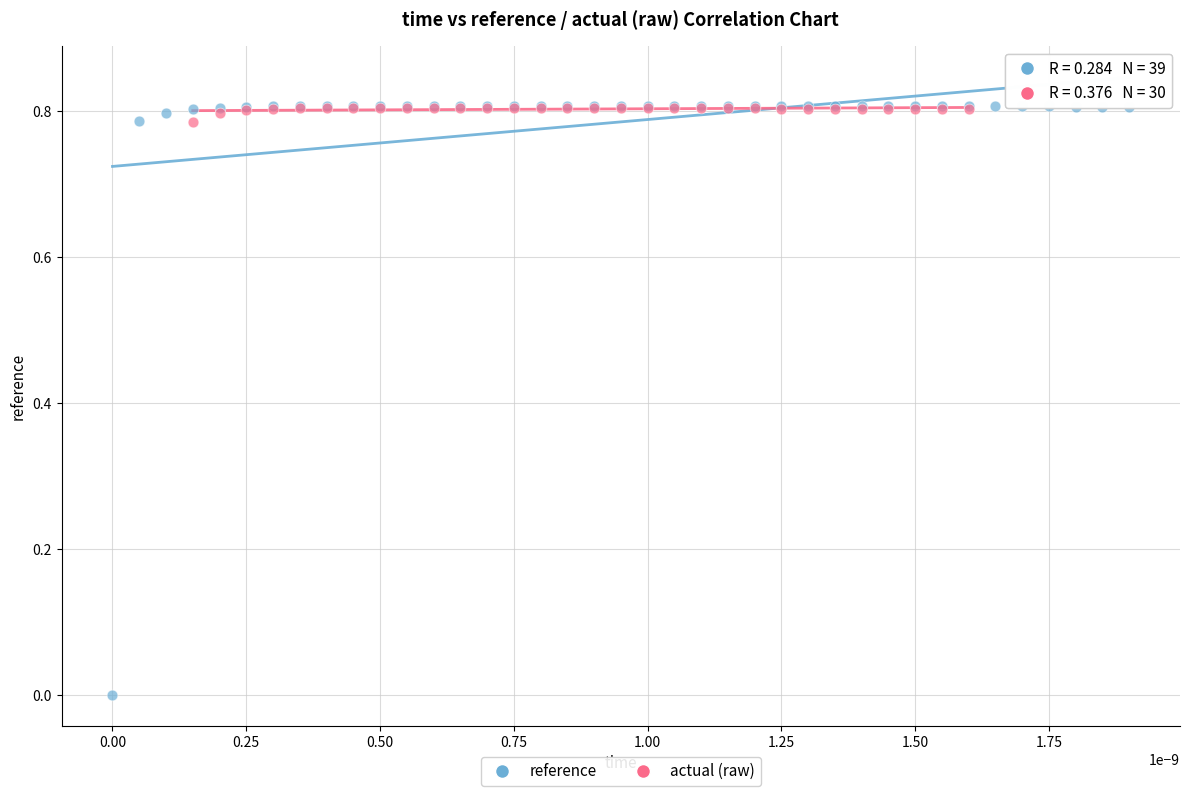

Which series reaches the minimum Y coordinate?

reference